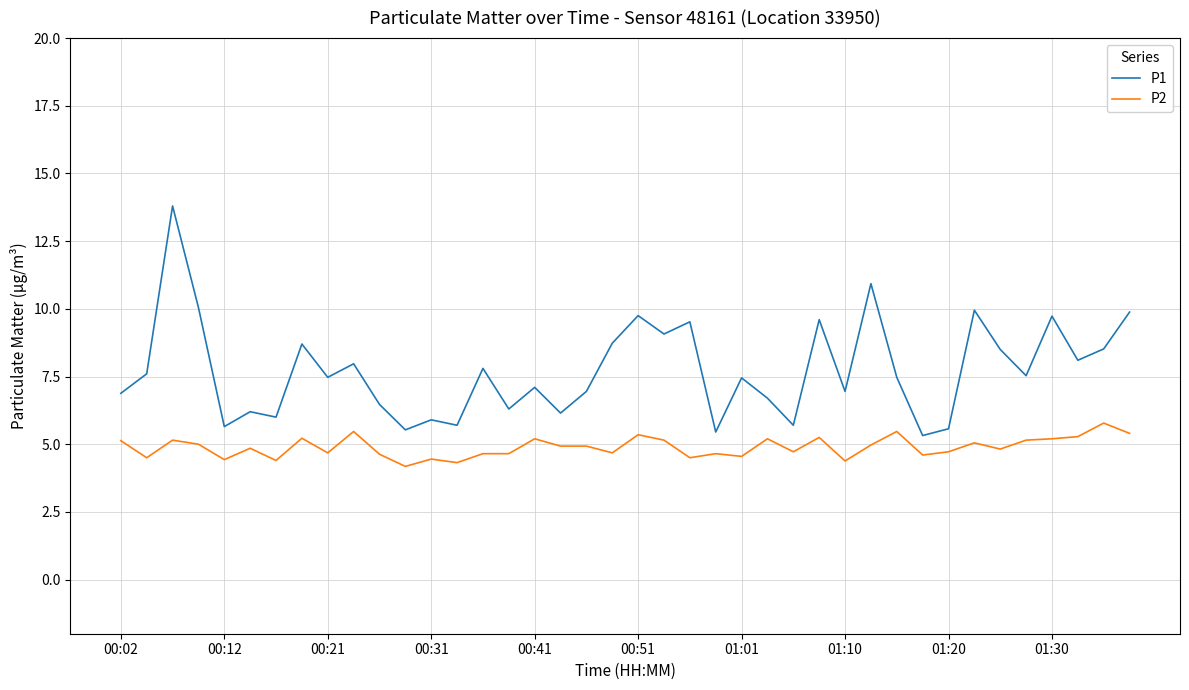

Rank the series by their maximum value, from highest to lowest.

P1, P2